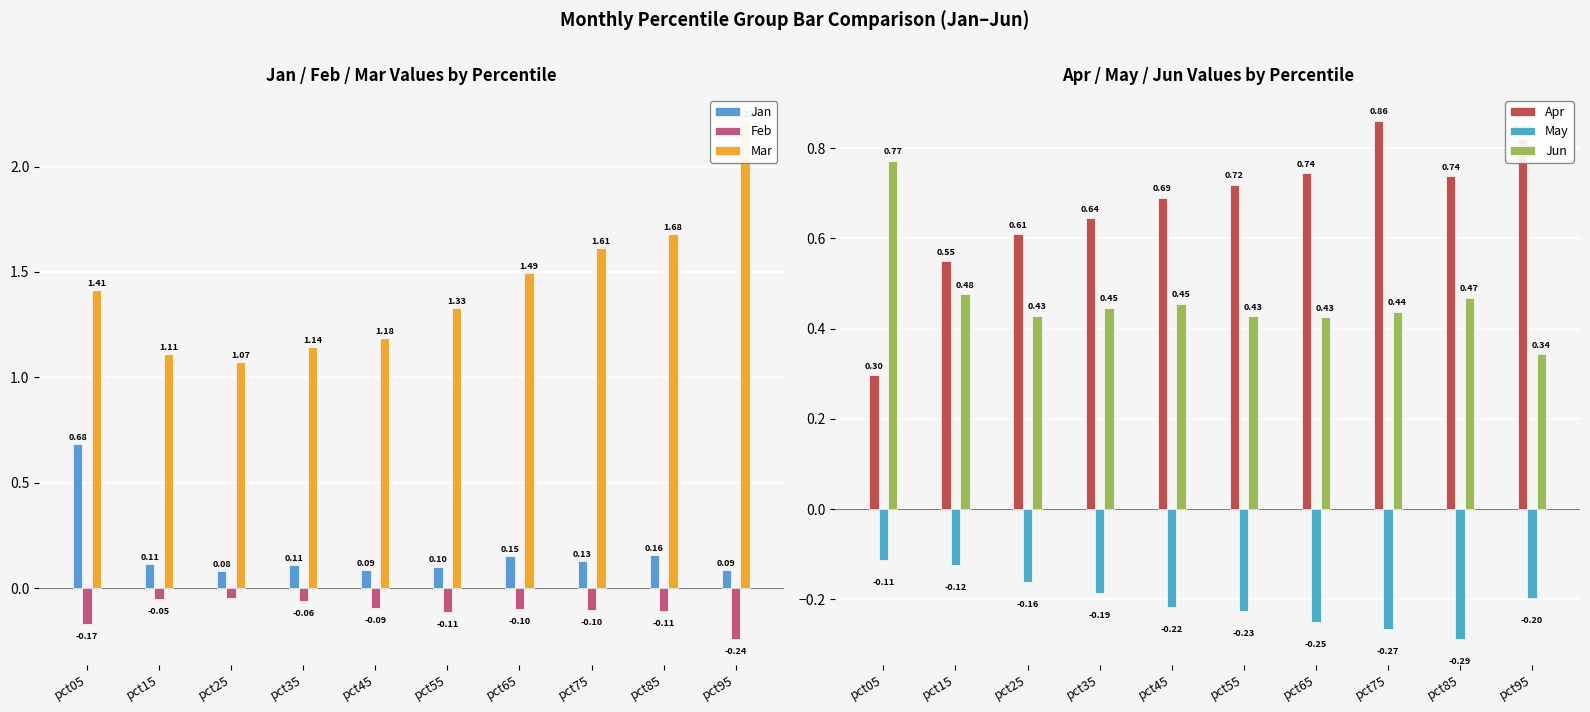

Rank the categories by Jun value from lowest to highest.

pct95, pct65, pct55, pct25, pct75, pct35, pct45, pct85, pct15, pct05